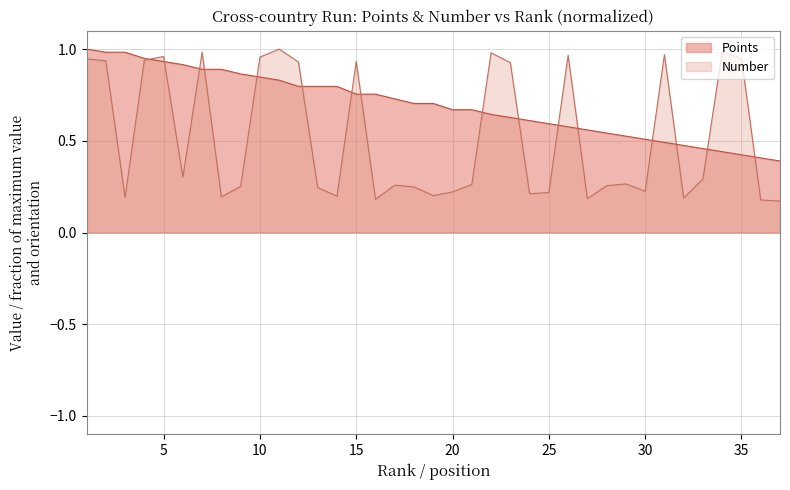

At which label is Number closest to 0?

37